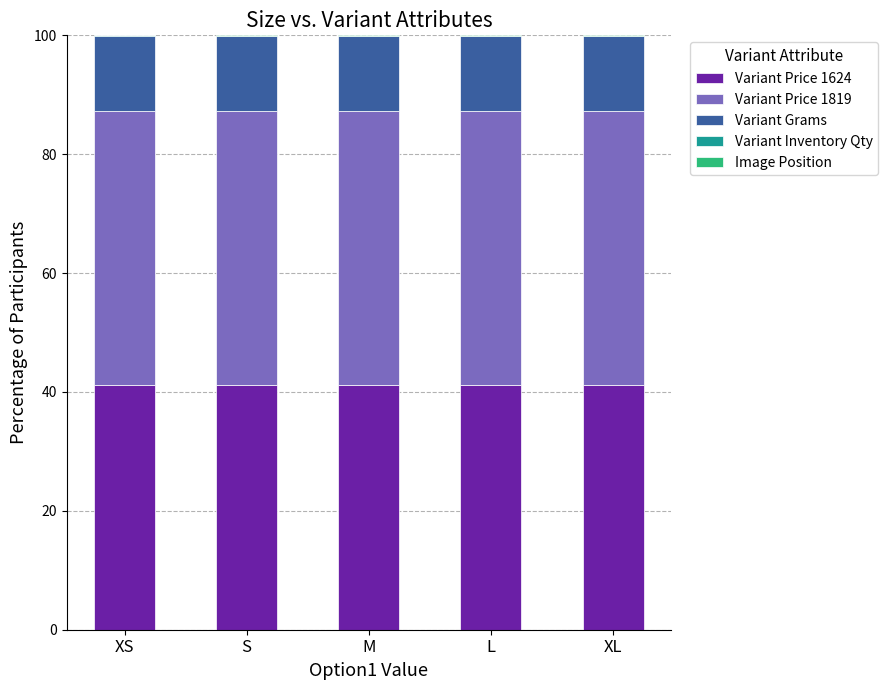

The Variant Price 1624 series shows 41.2 at S. True or false?

True